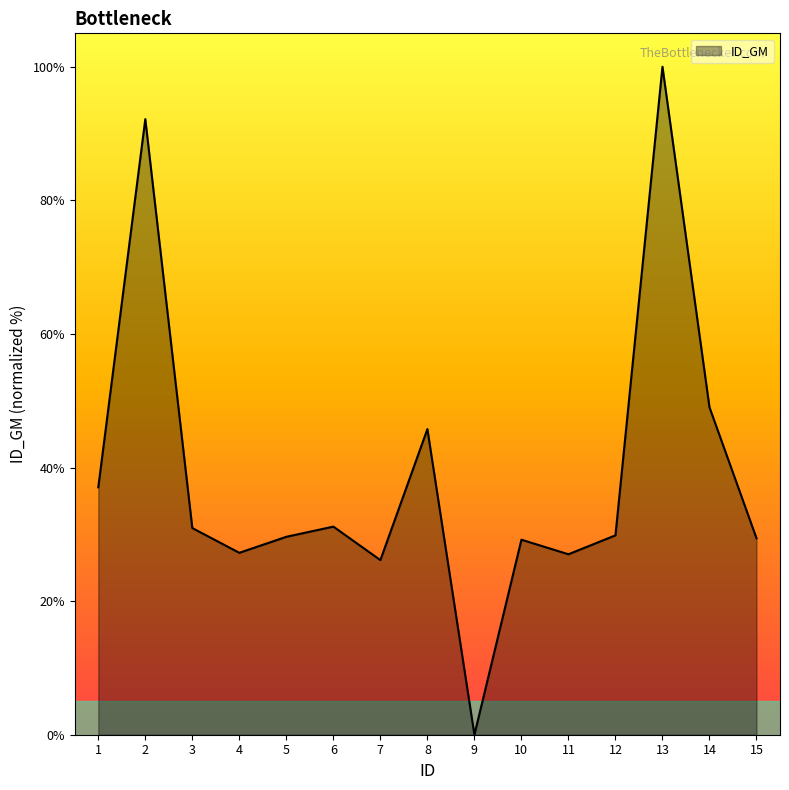

How many values are above zero?

14